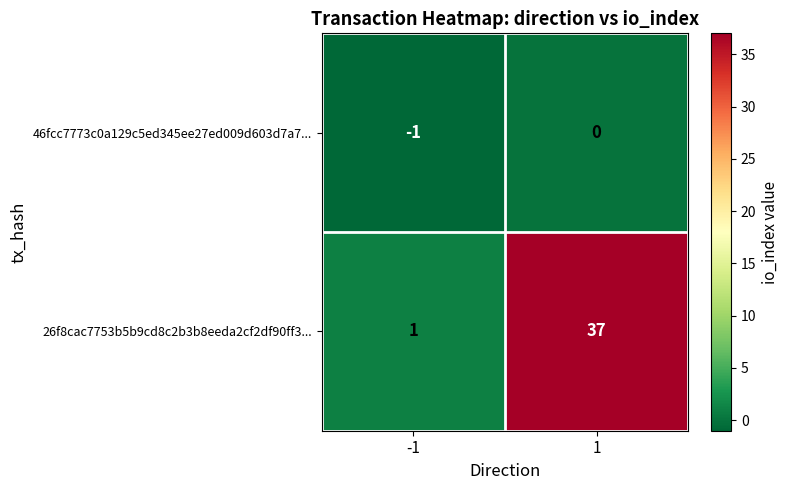

What is the difference between the maximum and minimum values in the 26f8cac7753b5b9cd8c2b3b8eeda2cf2df90ff3... series?

36